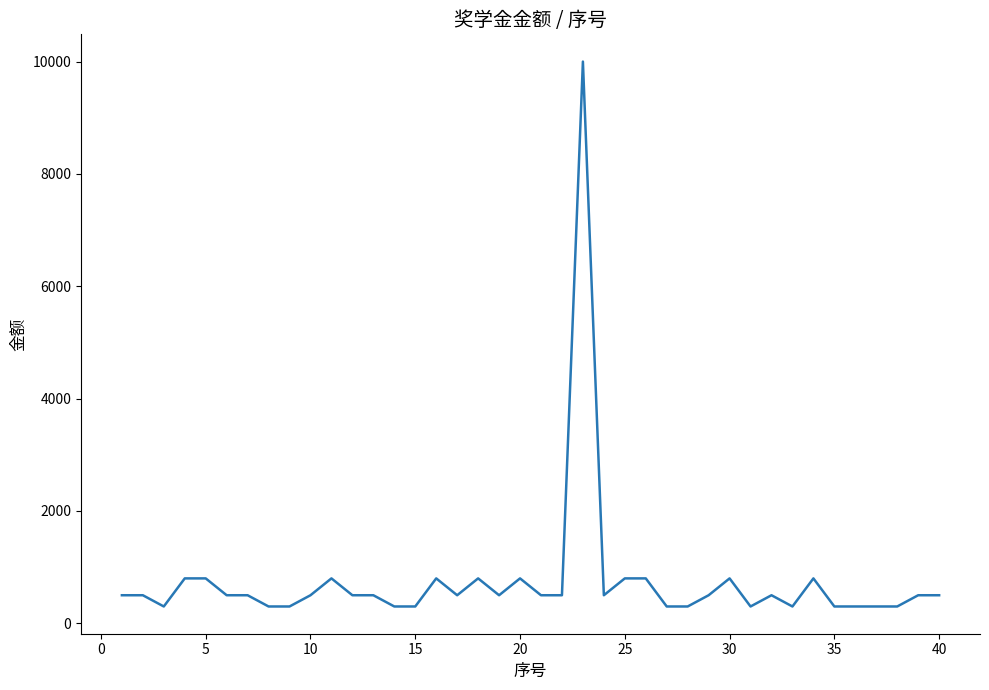

What is the maximum value shown in the chart?

10000